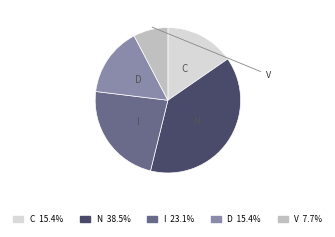

Which category has the smallest portion of the pie?

V